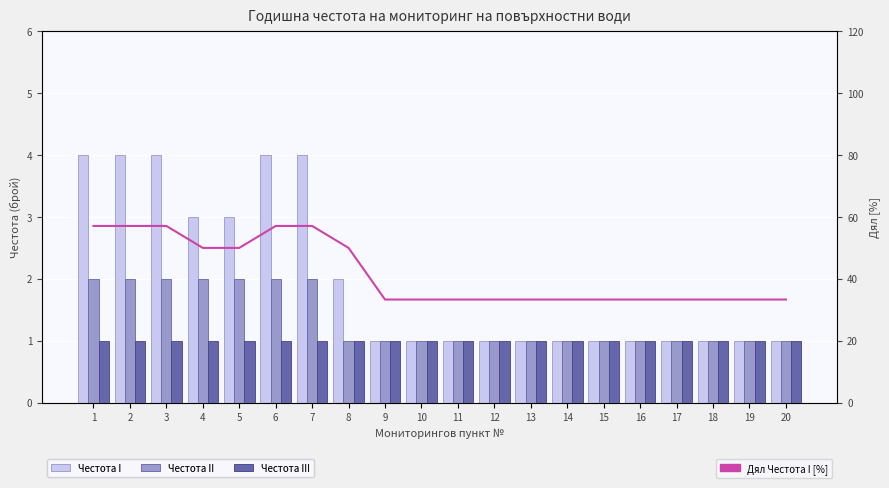

Reading left to right, transcribe all the data shown in this chart.

Честота I: 4.0	4.0	4.0	3.0	3.0	4.0	4.0	2.0	1.0	1.0	1.0	1.0	1.0	1.0	1.0	1.0	1.0	1.0	1.0	1.0
Честота II: 2.0	2.0	2.0	2.0	2.0	2.0	2.0	1.0	1.0	1.0	1.0	1.0	1.0	1.0	1.0	1.0	1.0	1.0	1.0	1.0
Честота III: 1.0	1.0	1.0	1.0	1.0	1.0	1.0	1.0	1.0	1.0	1.0	1.0	1.0	1.0	1.0	1.0	1.0	1.0	1.0	1.0
Дял Честота I [%]: 57.1	57.1	57.1	50.0	50.0	57.1	57.1	50.0	33.3	33.3	33.3	33.3	33.3	33.3	33.3	33.3	33.3	33.3	33.3	33.3